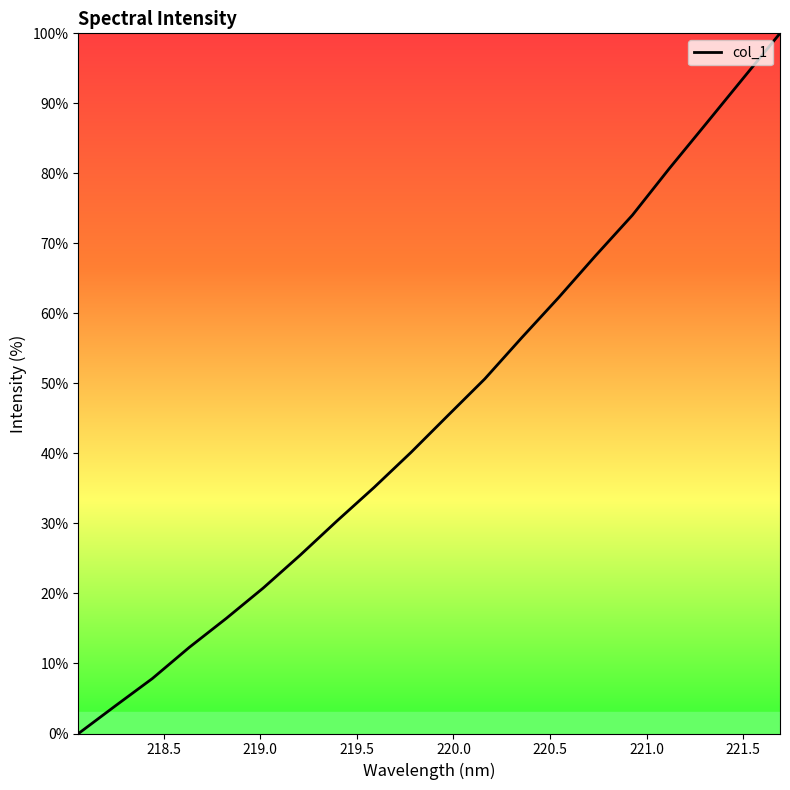

How many values are above zero?

19